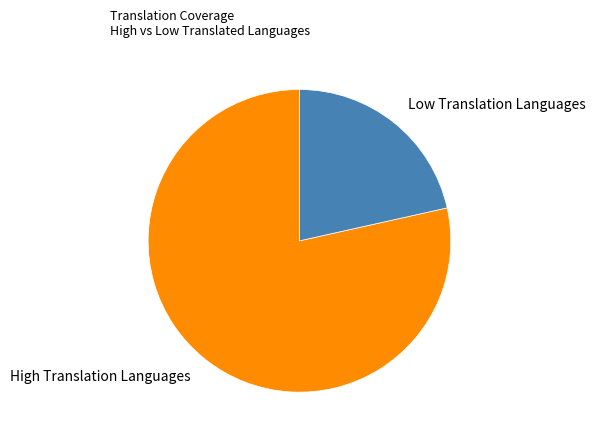

Is there a majority slice in this chart?

Yes